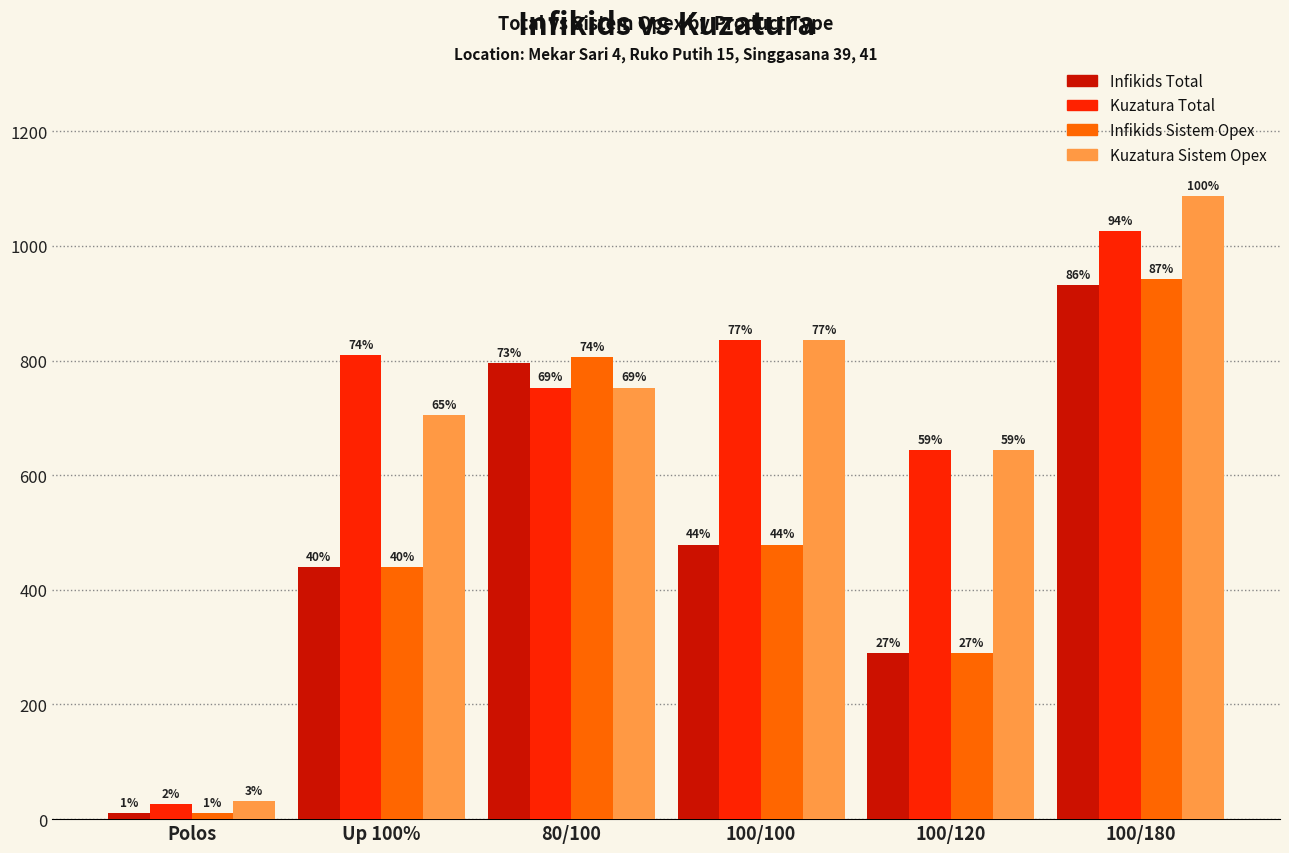

What is the approximate value of Kuzatura Total at 100/120, to the nearest 50?

650